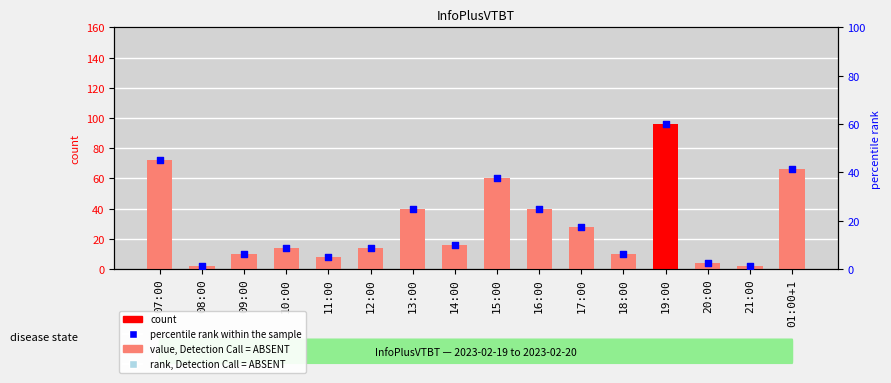

What is the total value across all series at 13:00?

65.0